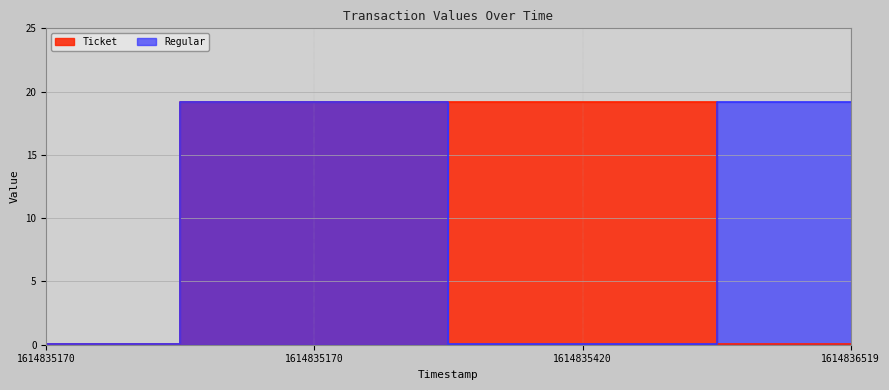

What is the total value across all series at 1614836519?

19.2